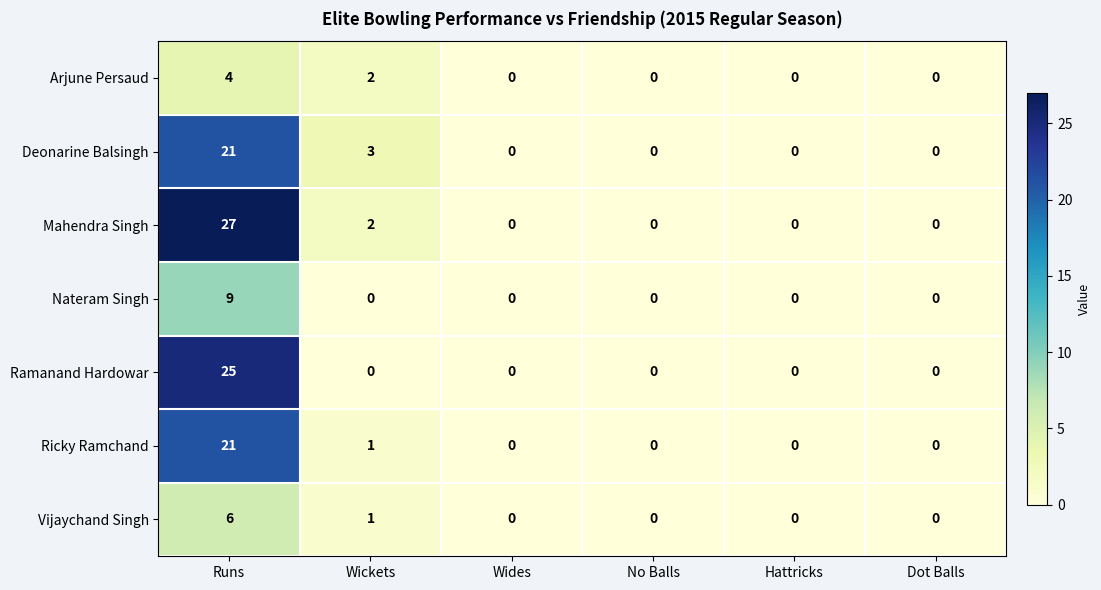

True or false: Ramanand Hardowar has a value of 0 at Dot Balls.

True